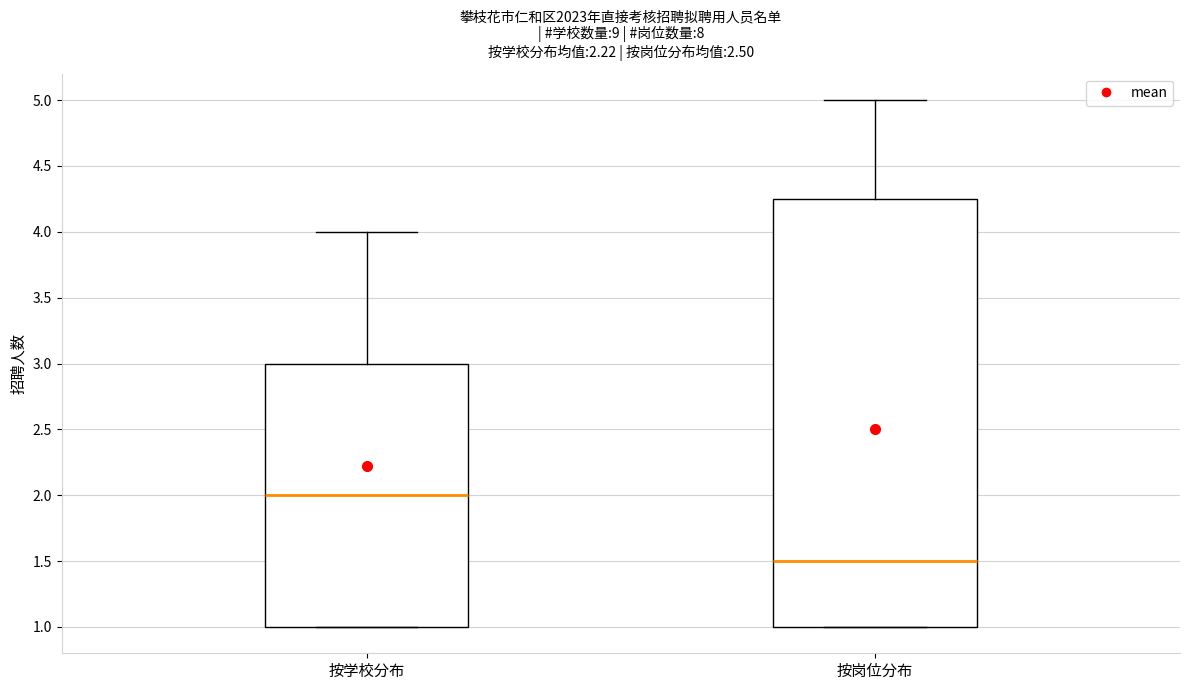

Which box has the highest median line?

按学校分布